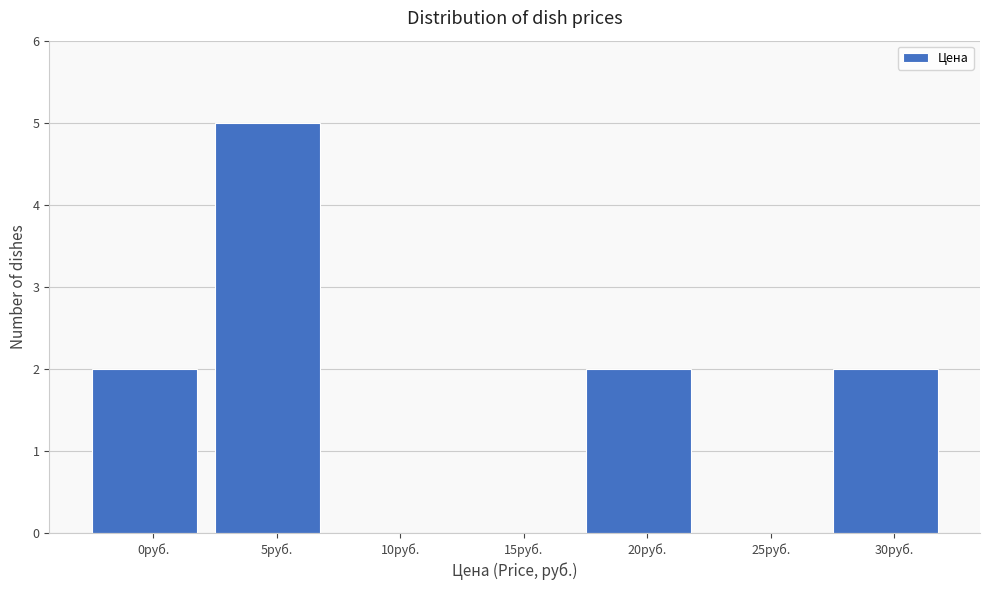

Reading left to right, what are all the values shown in this chart?

0руб.=2	5руб.=5	10руб.=0	15руб.=0	20руб.=2	25руб.=0	30руб.=2